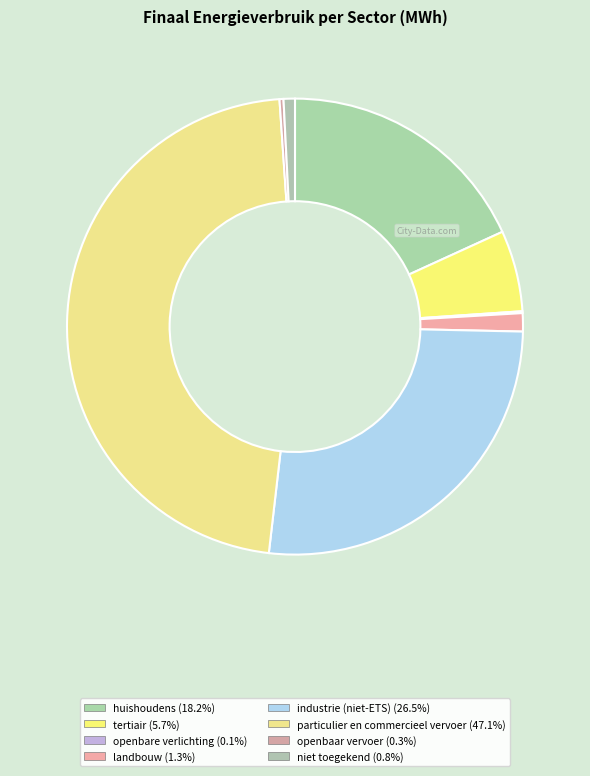

To the nearest percent, what is the difference between the industrie (niet-ETS) and openbare verlichting slice percentages?

26%